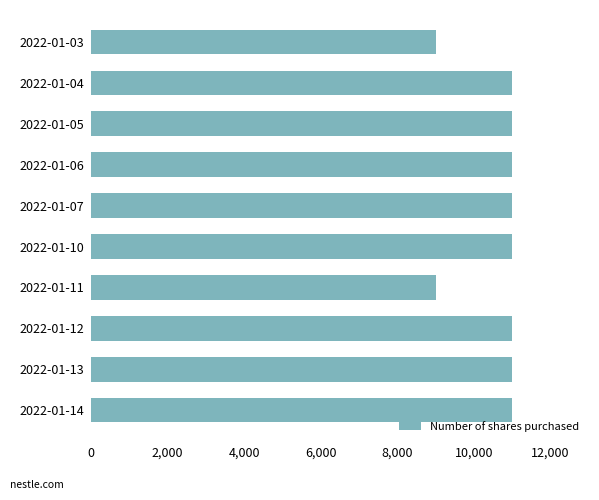

What is the maximum value shown in the chart?

11000